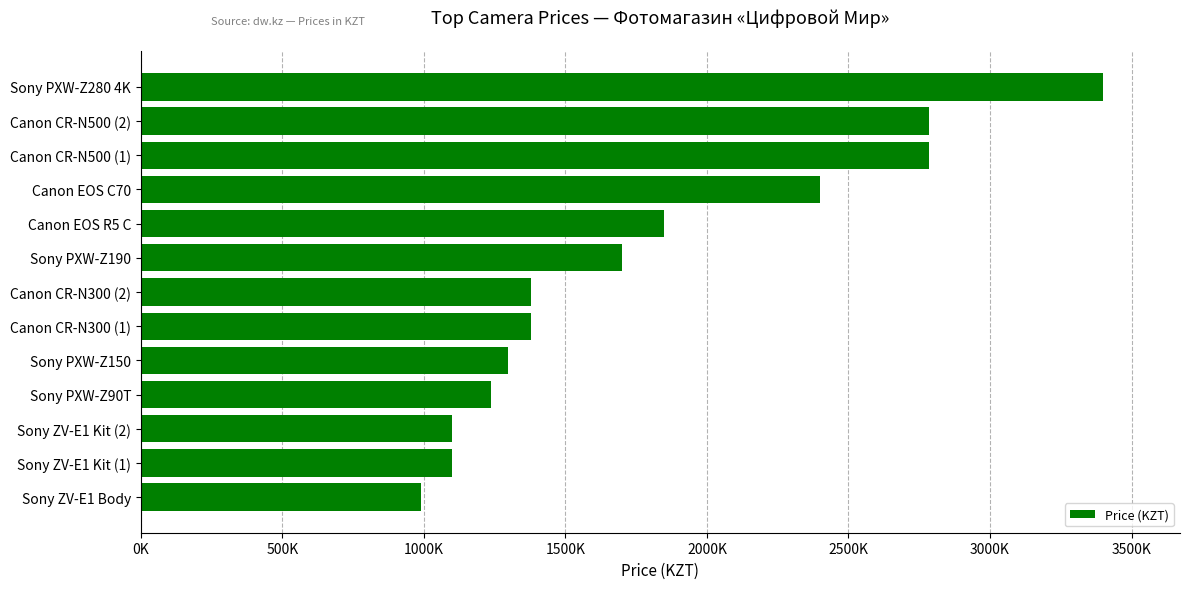

Does the chart contain any negative values?

No